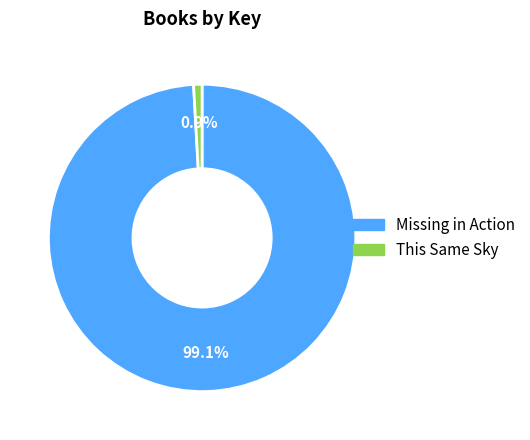

Which slice is the largest?

Missing in Action